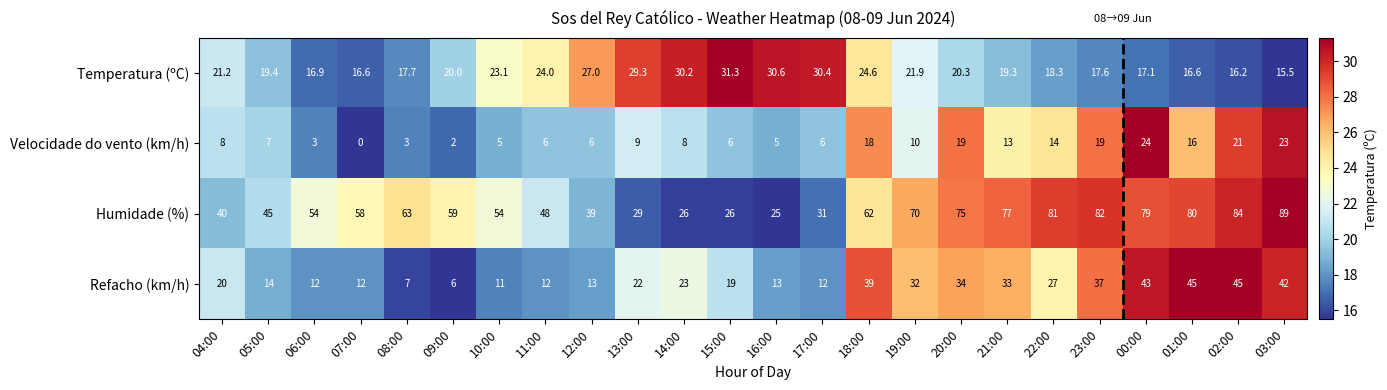

At 16:00, list the series in order from smallest to largest.

Velocidade do vento (km/h), Refacho (km/h), Humidade (%), Temperatura (ºC)